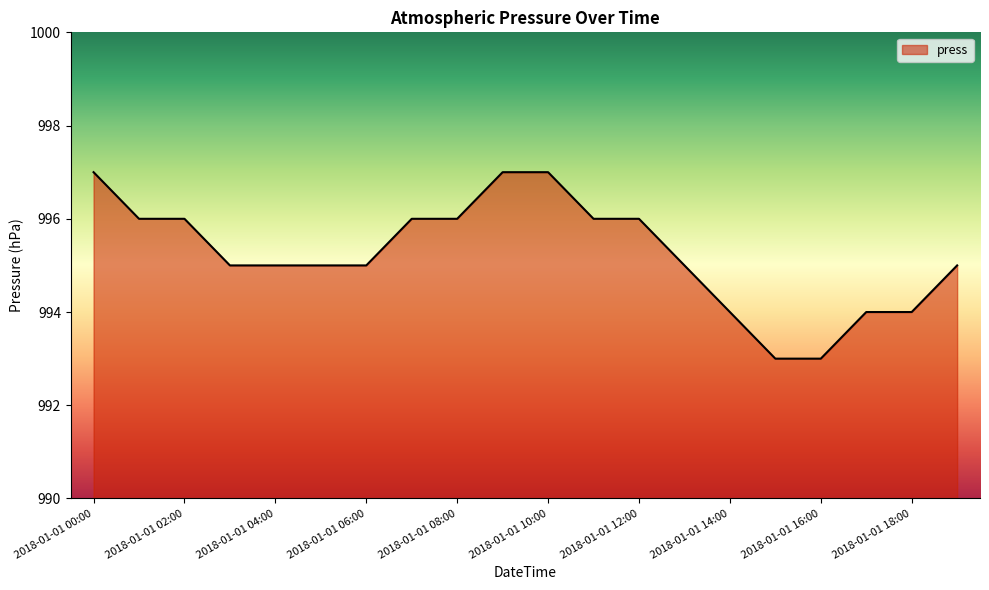

What is the smallest value displayed?

993